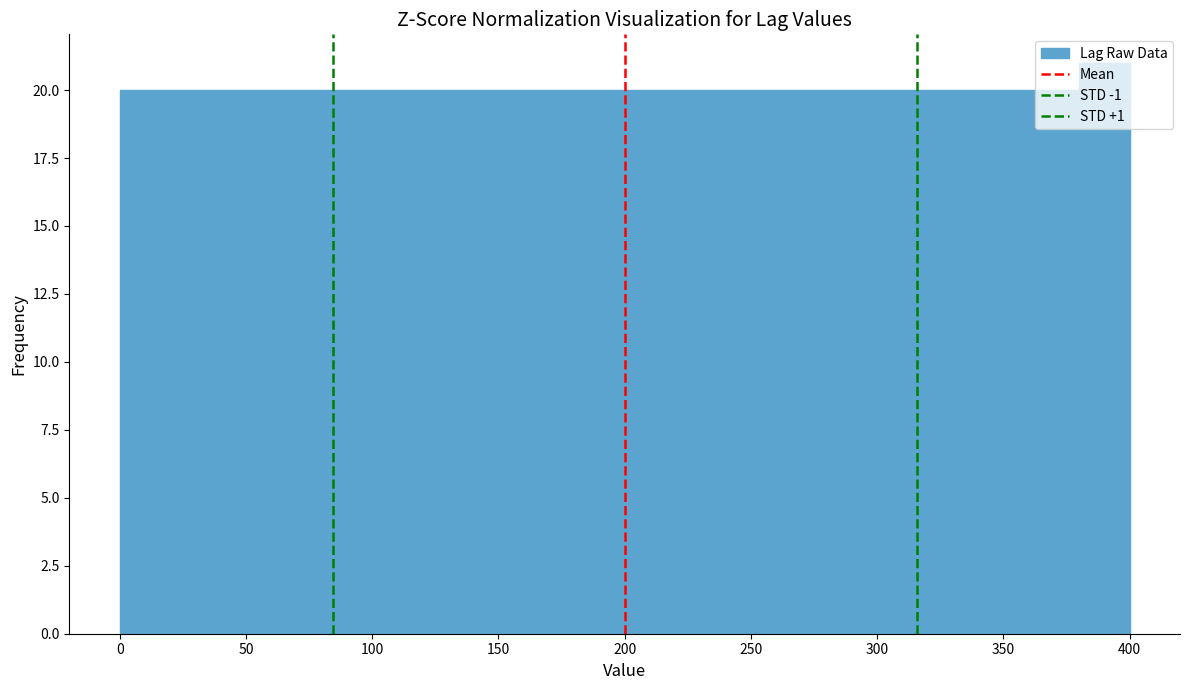

Reading left to right, list every bar in this chart as the range it spans on the x-axis followed by its height. The values are not printed on the chart, so give them approximately, as read against the axis.

0 to 20: 20
20 to 40: 20
40 to 60: 20
60 to 80: 20
80 to 100: 20
100 to 120: 20
120 to 140: 20
140 to 160: 20
160 to 180: 20
180 to 200: 20
200 to 220: 20
220 to 240: 20
240 to 260: 20
260 to 280: 20
280 to 300: 20
300 to 320: 20
320 to 340: 20
340 to 360: 20
360 to 380: 20
380 to 400: 21